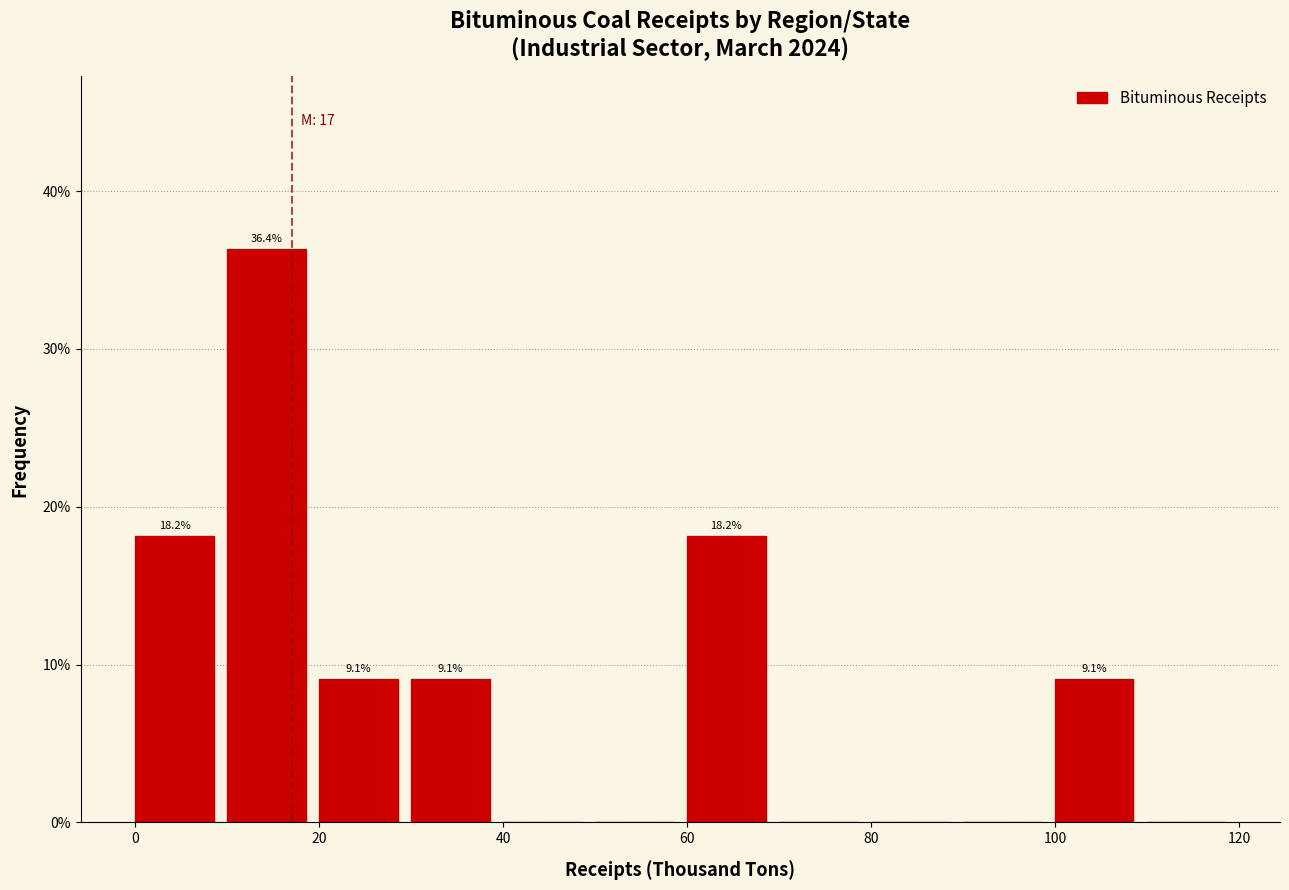

Which range on the x-axis has the tallest bar?

10 to 20